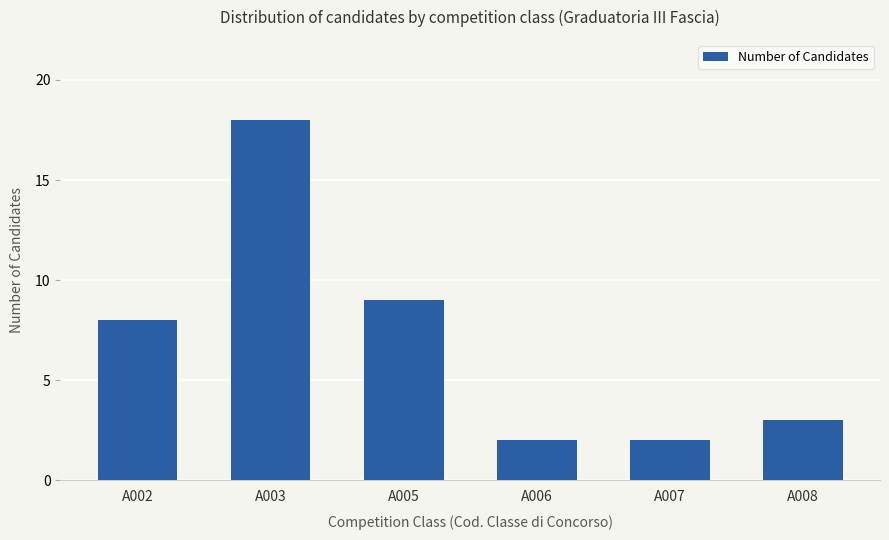

Are the bars grouped side by side (vs. stacked)?

No